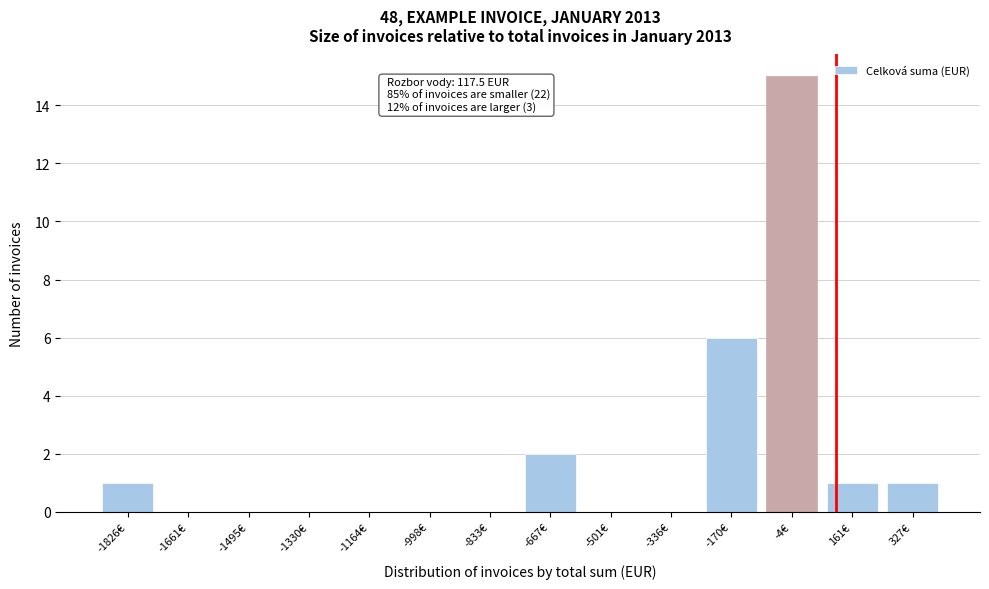

Reading right to left, transcribe all the data shown in this chart.

327€=1	161€=1	-4€=15	-170€=6	-336€=0	-501€=0	-667€=2	-833€=0	-998€=0	-1164€=0	-1330€=0	-1495€=0	-1661€=0	-1826€=1